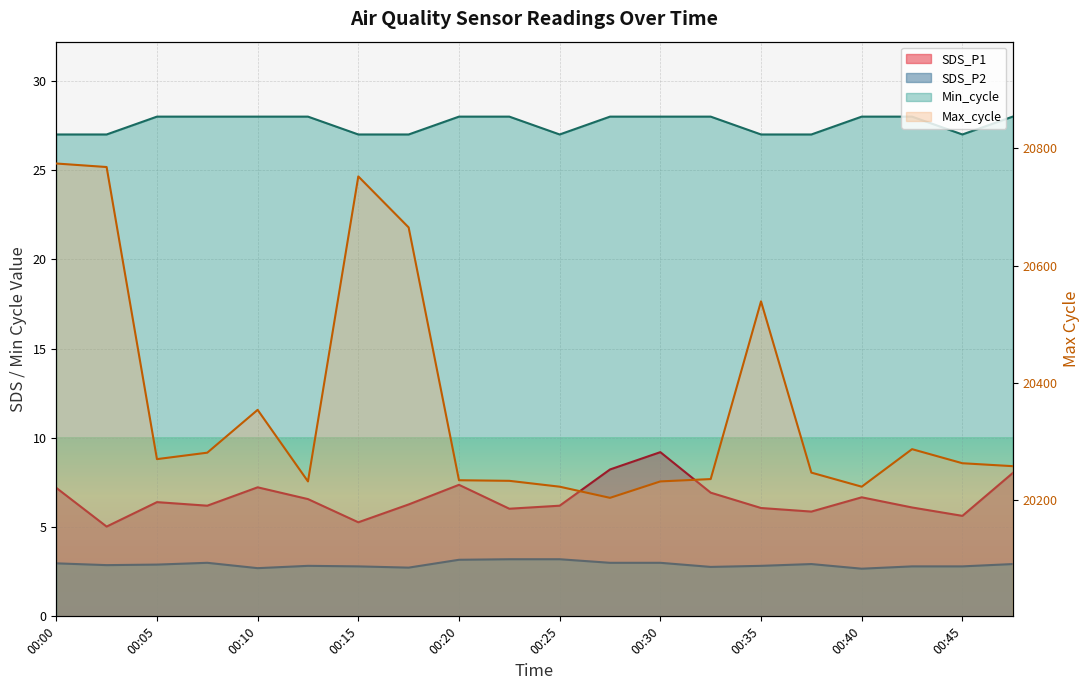

True or false: Min_cycle and Max_cycle cross at least once.

False